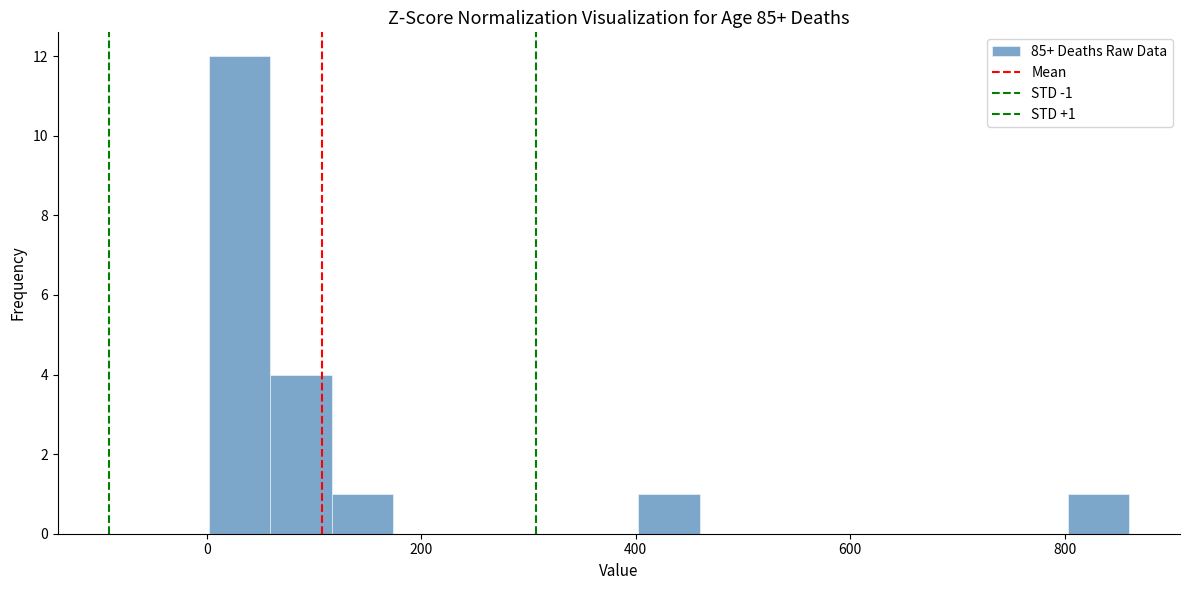

Read against the x-axis, roughly where is the centre of the tallest bar?

40